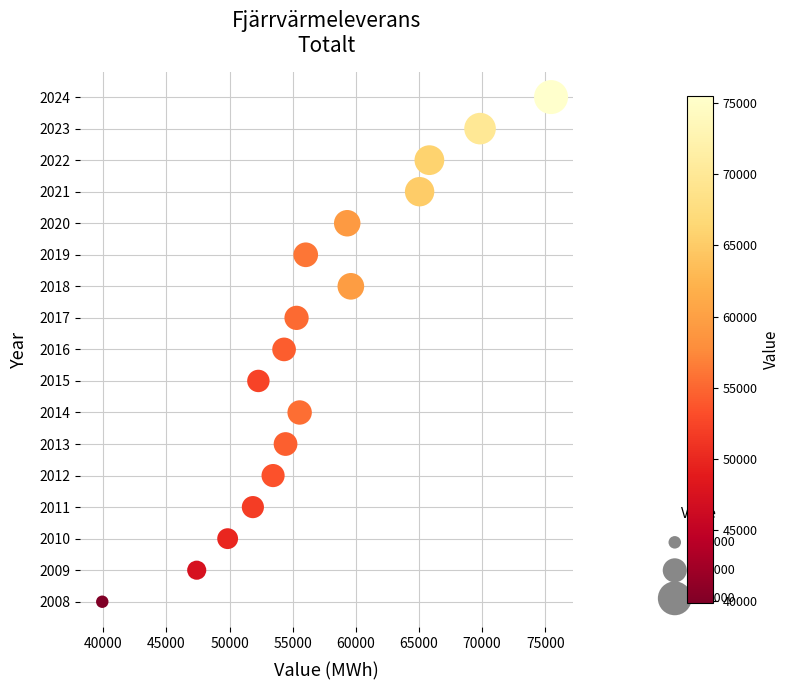

What is the range of X values (max minus min)?

35544